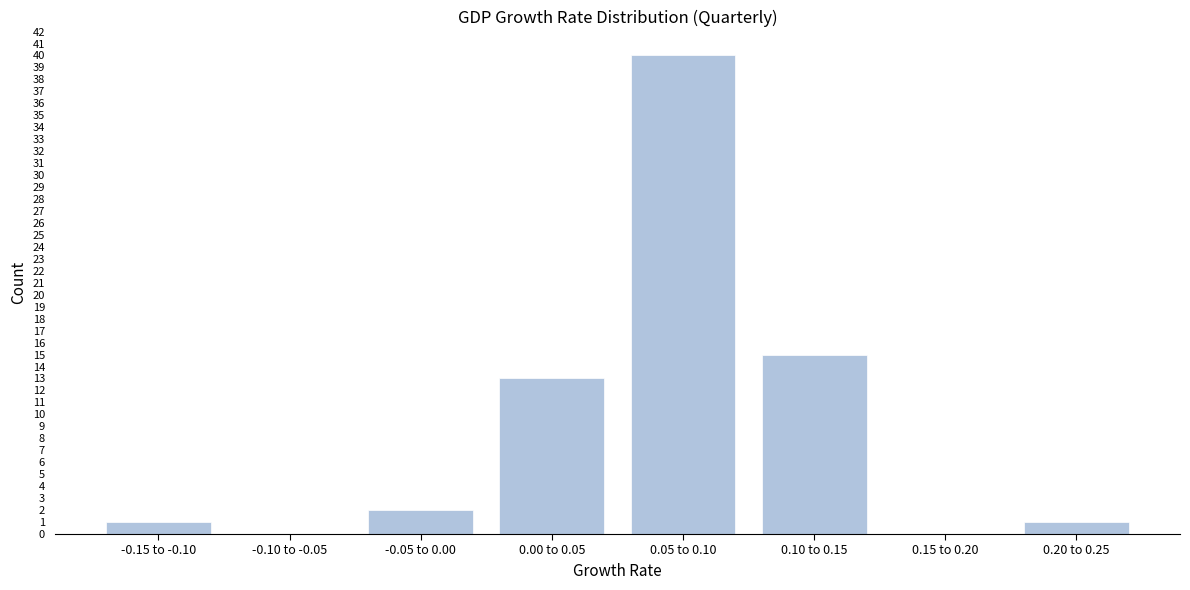

Reading left to right, list all the values displayed in this chart.

-0.15 to -0.10=1	-0.10 to -0.05=0	-0.05 to 0.00=2	0.00 to 0.05=13	0.05 to 0.10=40	0.10 to 0.15=15	0.15 to 0.20=0	0.20 to 0.25=1